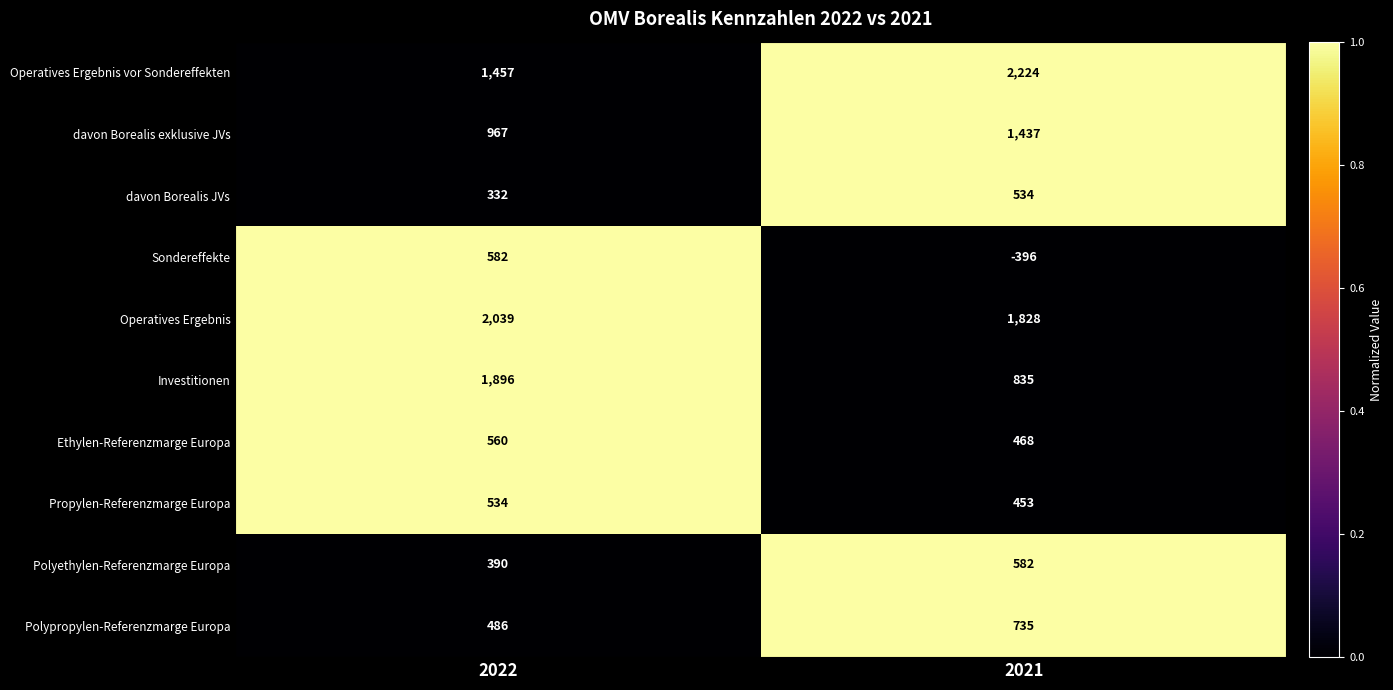

What is the spread (max minus min) of values at 2021?

2620